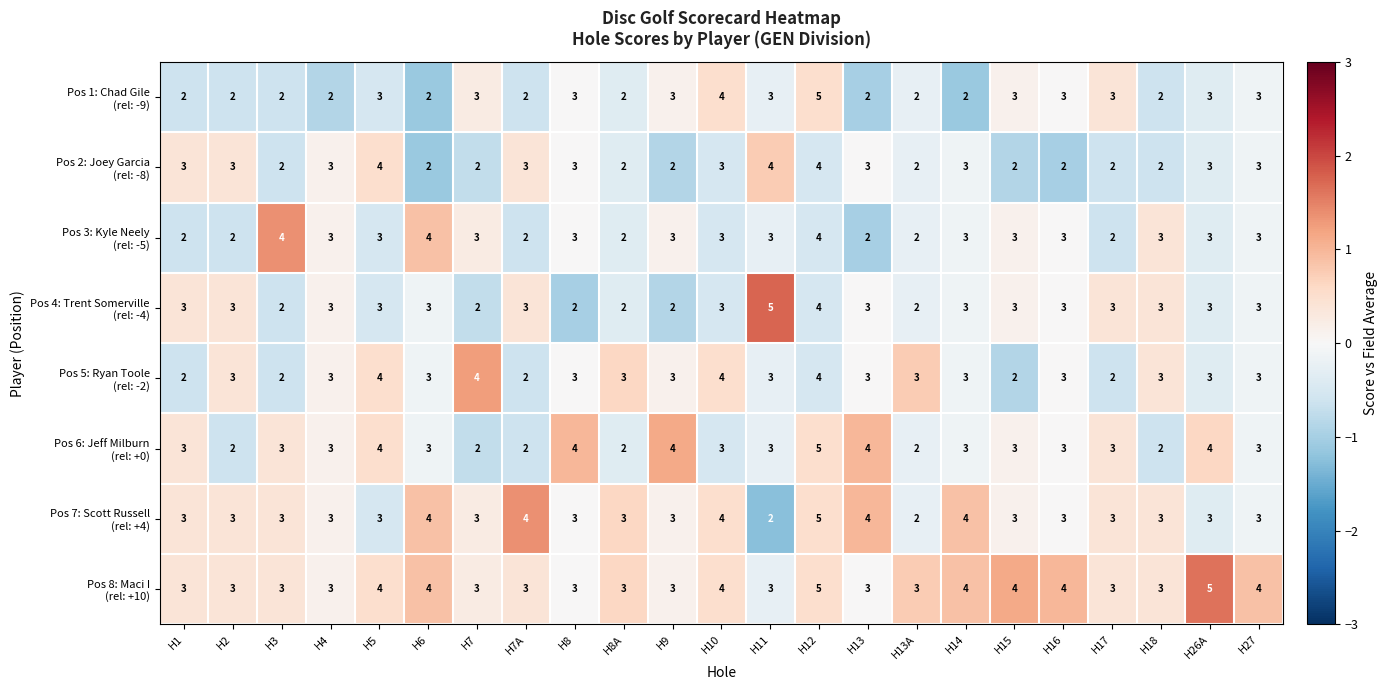

What is the greatest value displayed?

5